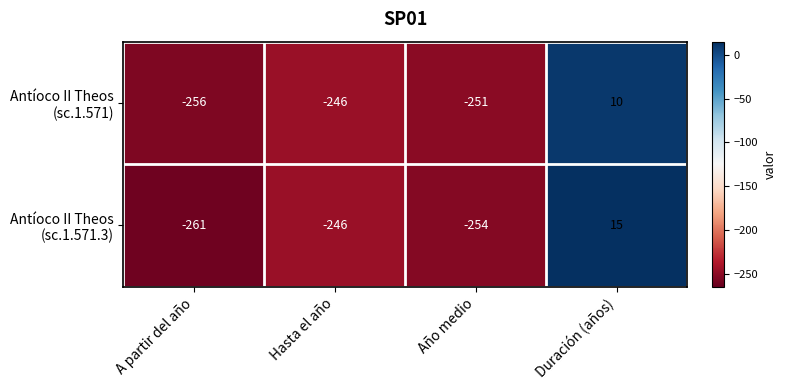

What is the difference between the highest and lowest values at Año medio?

3